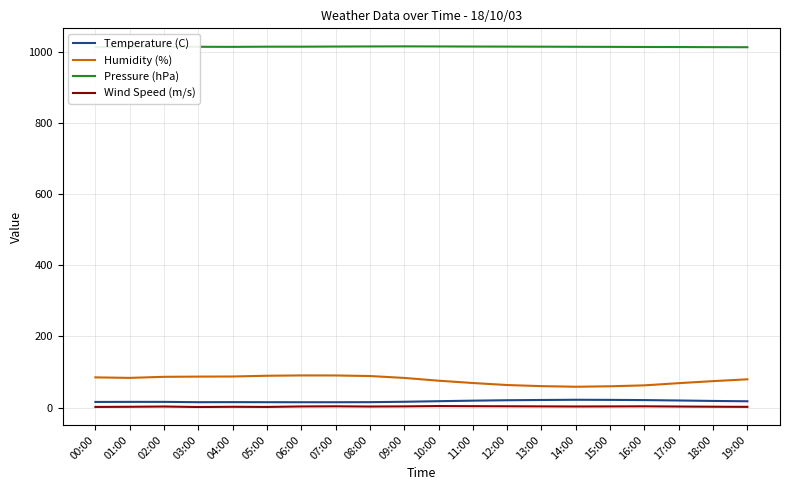

Which series has the widest spread of values?

Humidity (%)